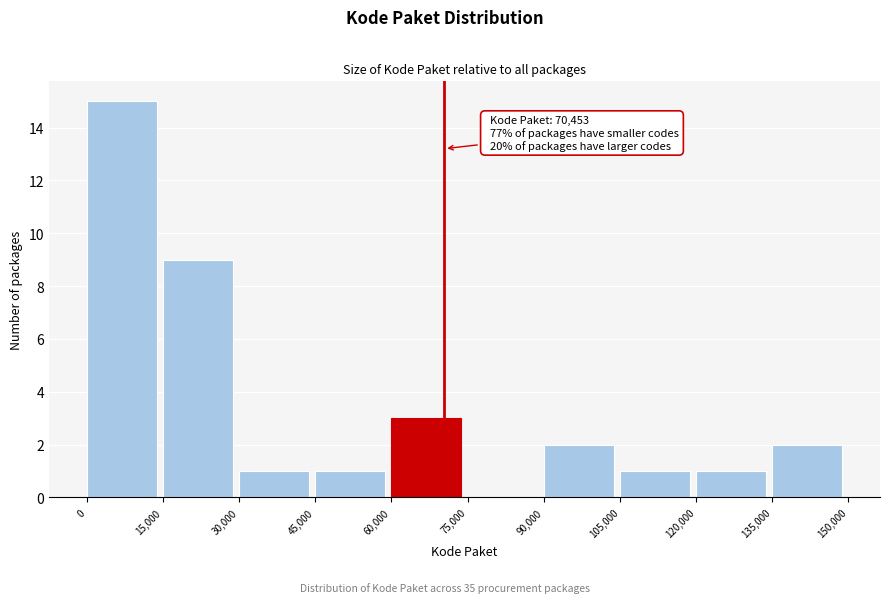

Over which range of the x-axis is the bar tallest?

0 to 15,000